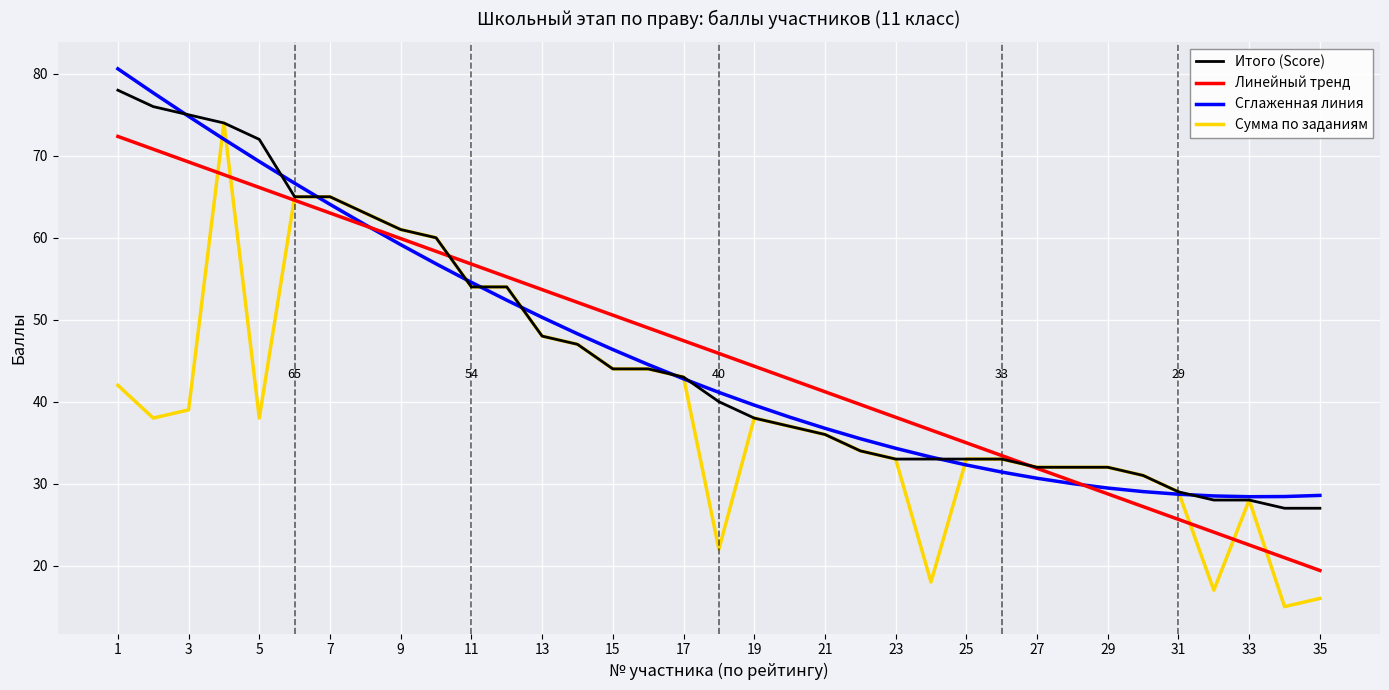

Which series has the largest range (max minus min)?

Сумма по заданиям